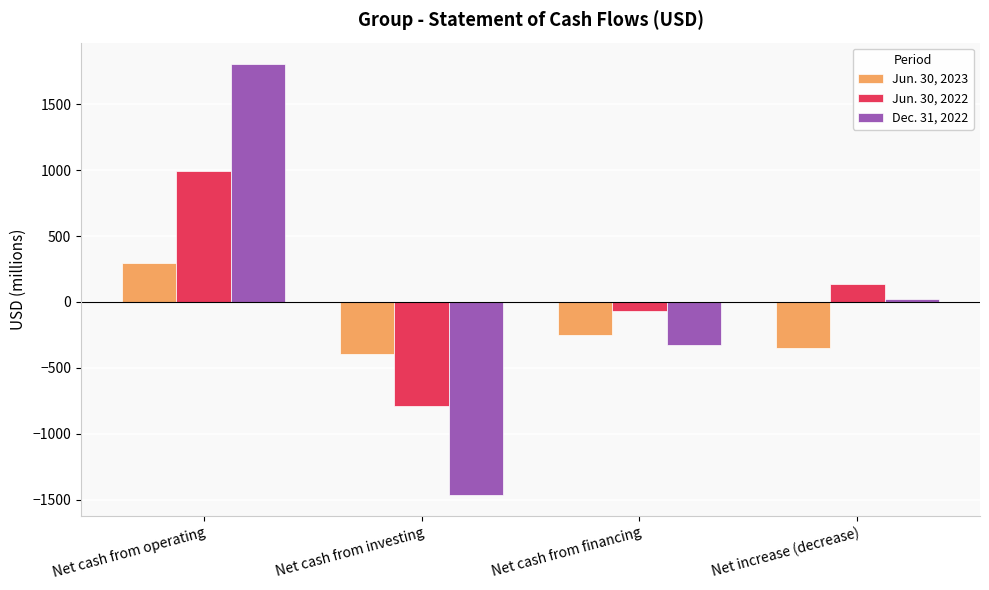

What is the difference between the highest and lowest values at Net cash from operating?

1511